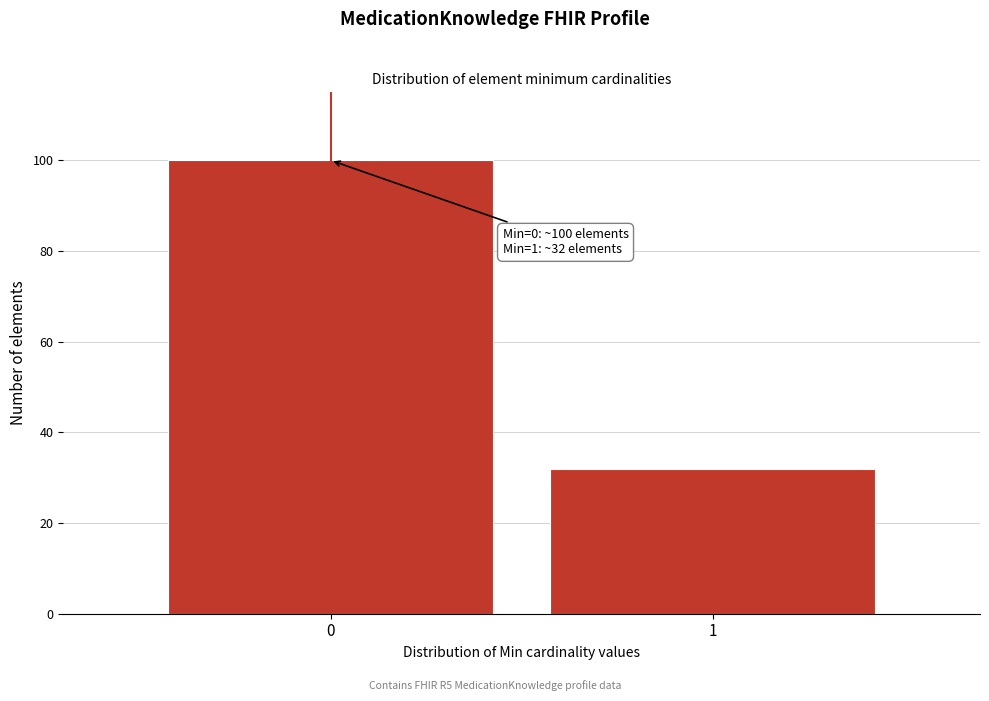

Reading left to right, what are all the values shown in this chart?

100	32